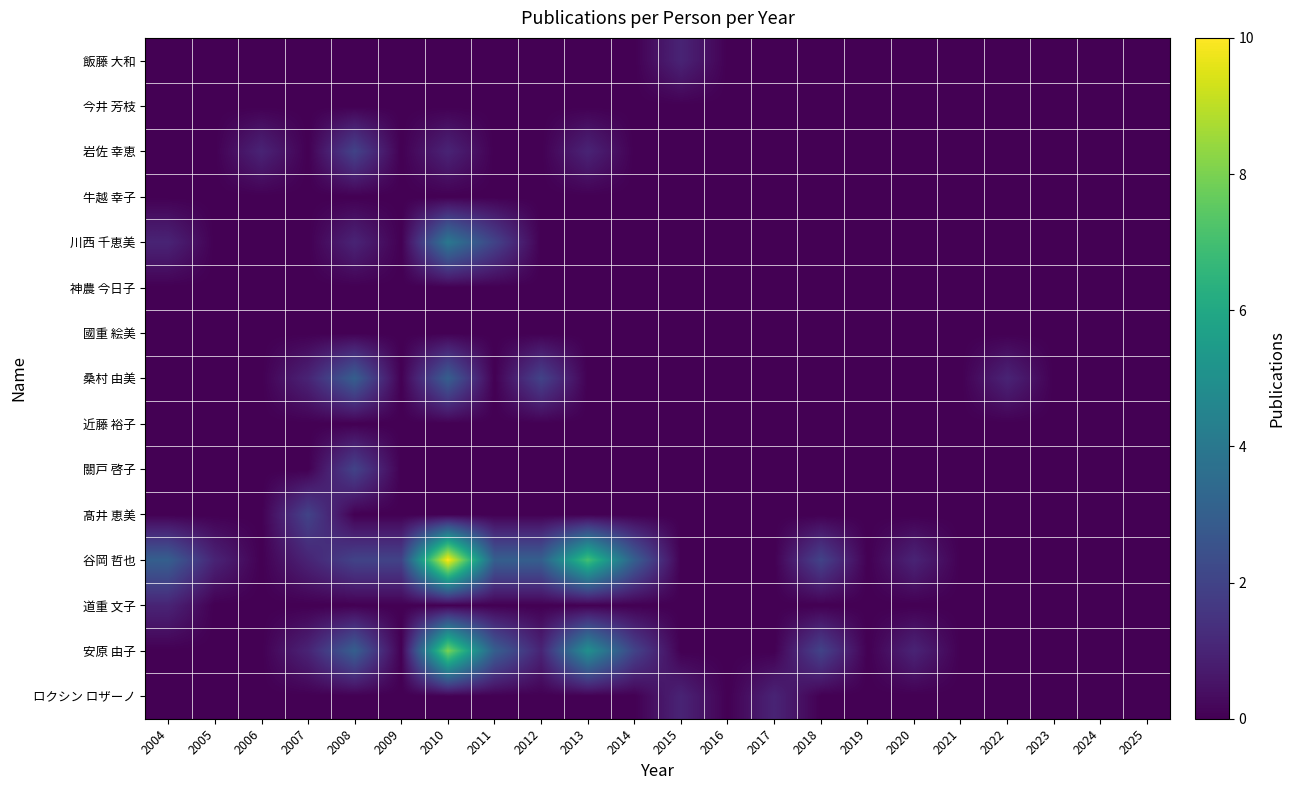

At how many categories does at least one series exceed 8?

1